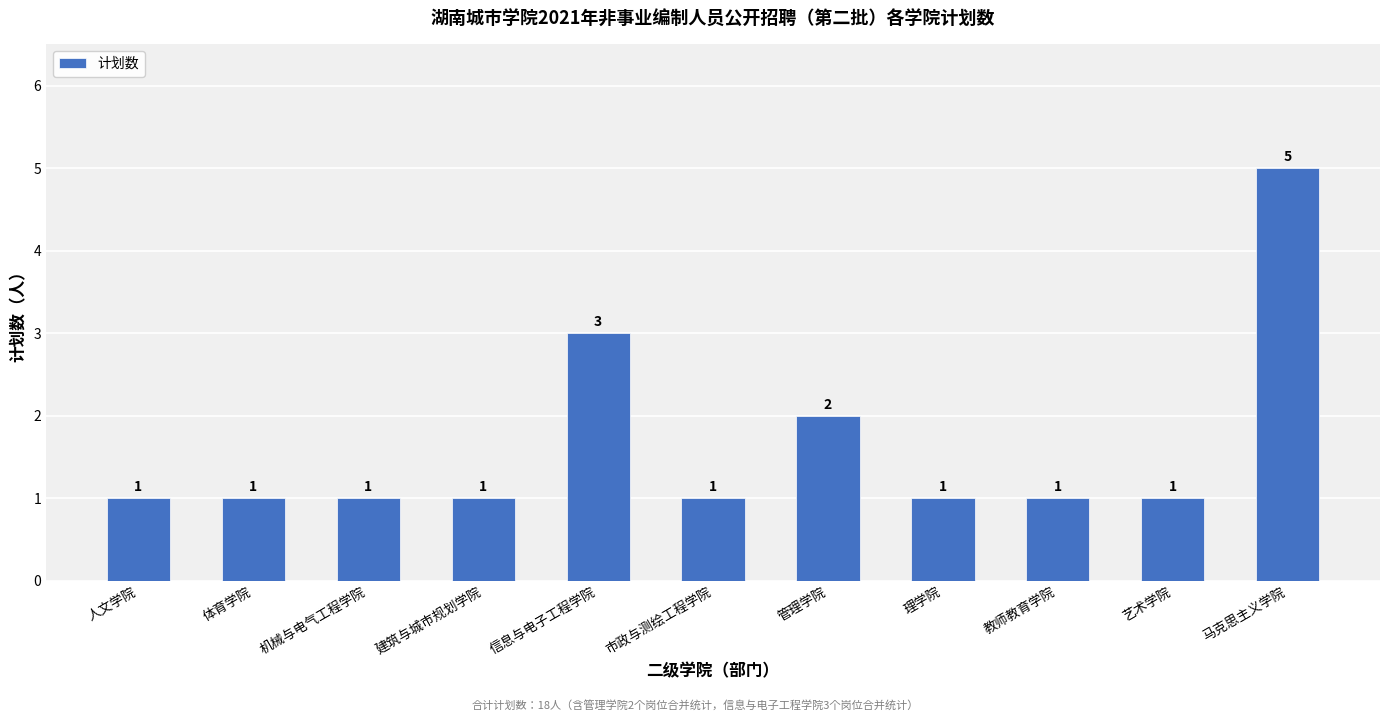

Count the number of data series in this chart.

1